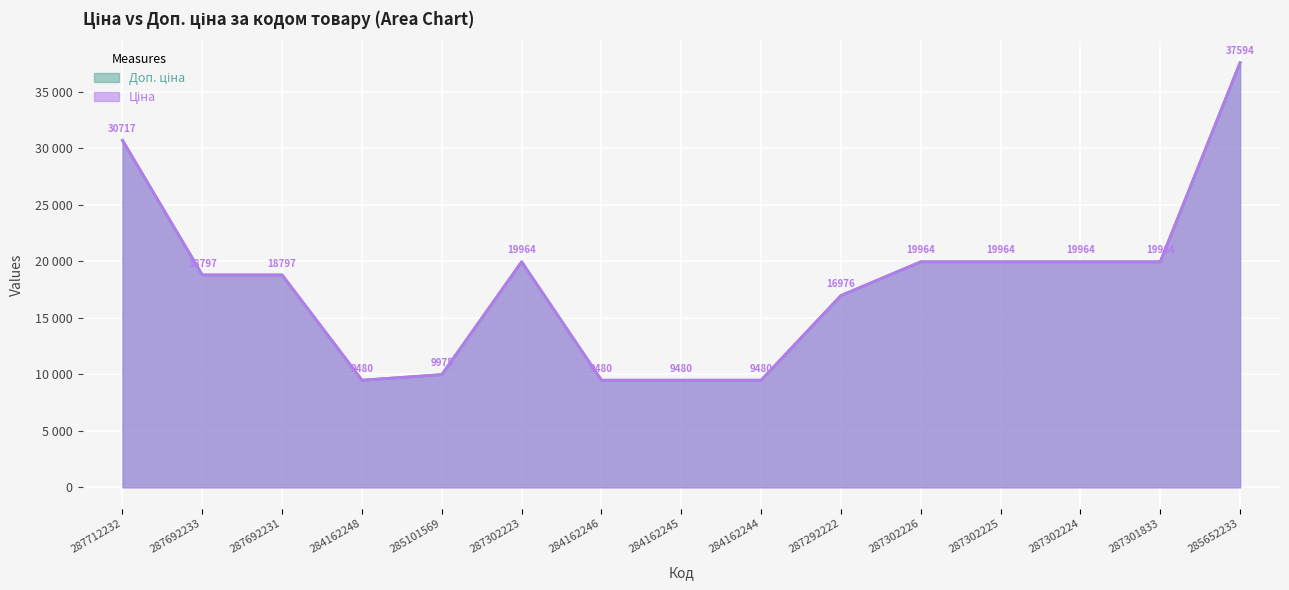

What is the total value across all series at 287302223?

39928.3